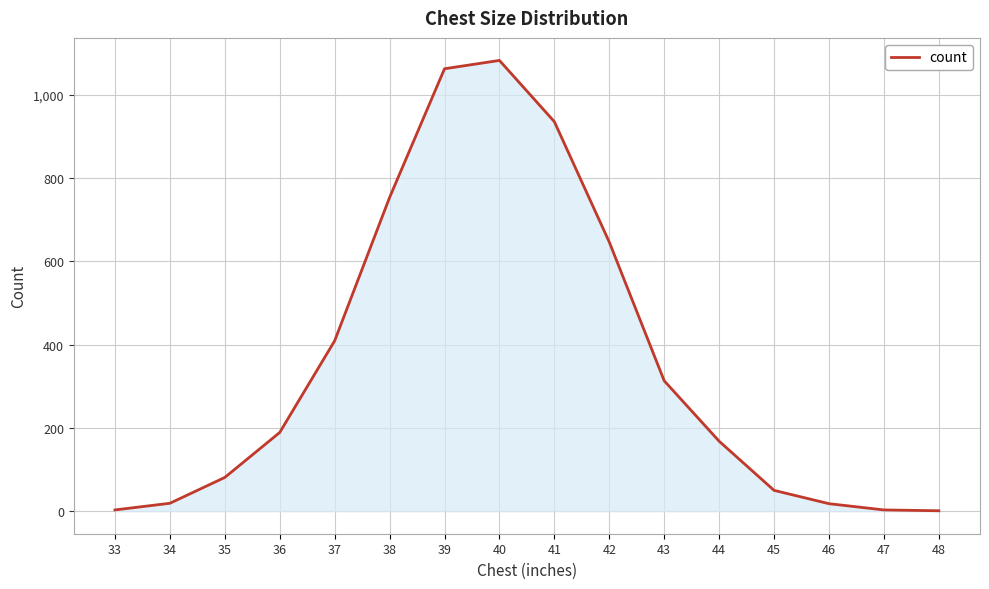

True or false: the data has more than 0 interior local peaks.

True